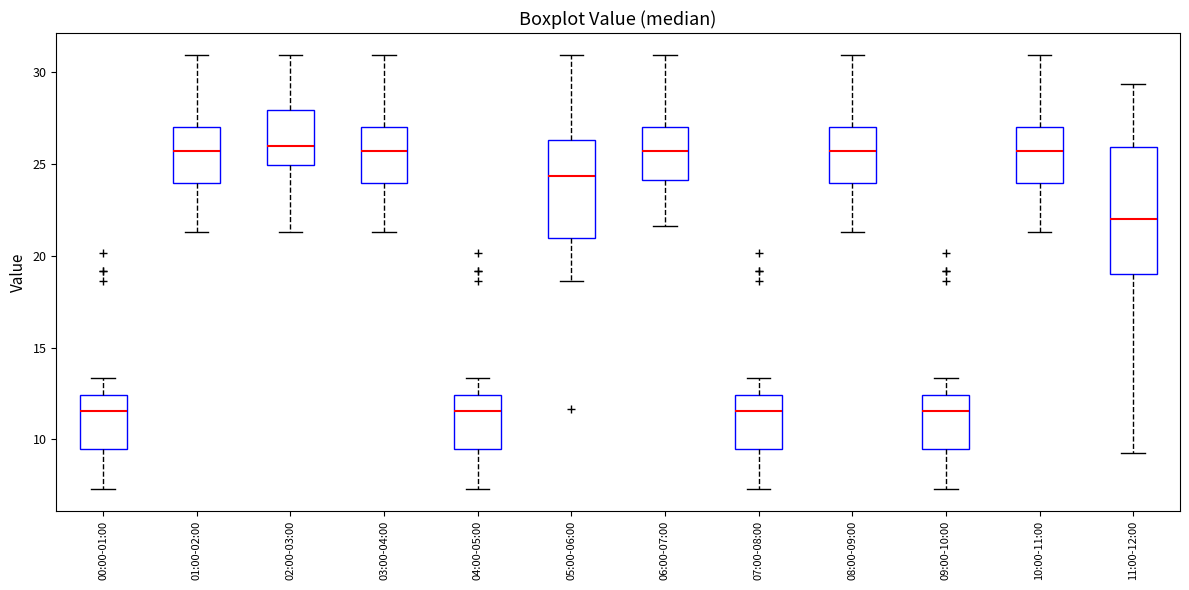

Where does the upper whisker of the box for 08:00-09:00 end on the y-axis? The values are not printed on the chart, so give them approximately, as read against the axis.

31.0